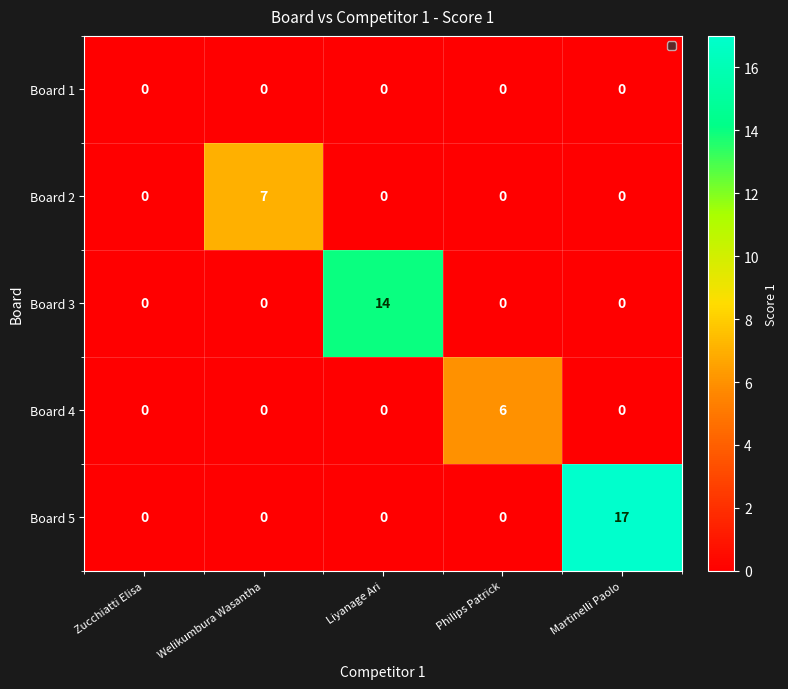

Reading right to left, extract all data points from this chart.

Board 1: 0	0	0	0	0
Board 2: 0	0	0	7	0
Board 3: 0	0	14	0	0
Board 4: 0	6	0	0	0
Board 5: 17	0	0	0	0